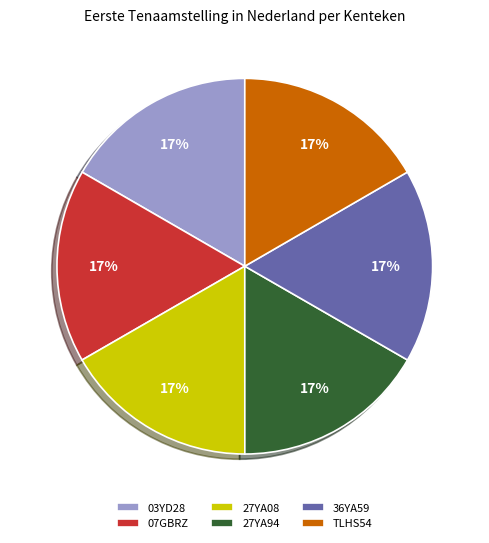

To the nearest percent, what portion does TLHS54 represent?

17%